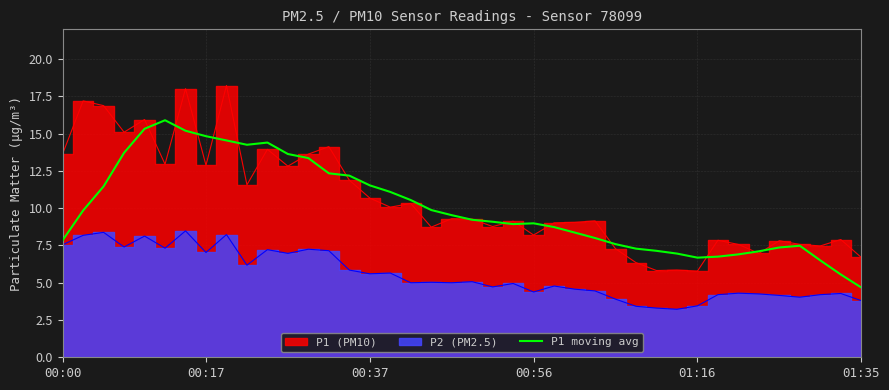

What is the maximum value for P1 moving avg?

15.9